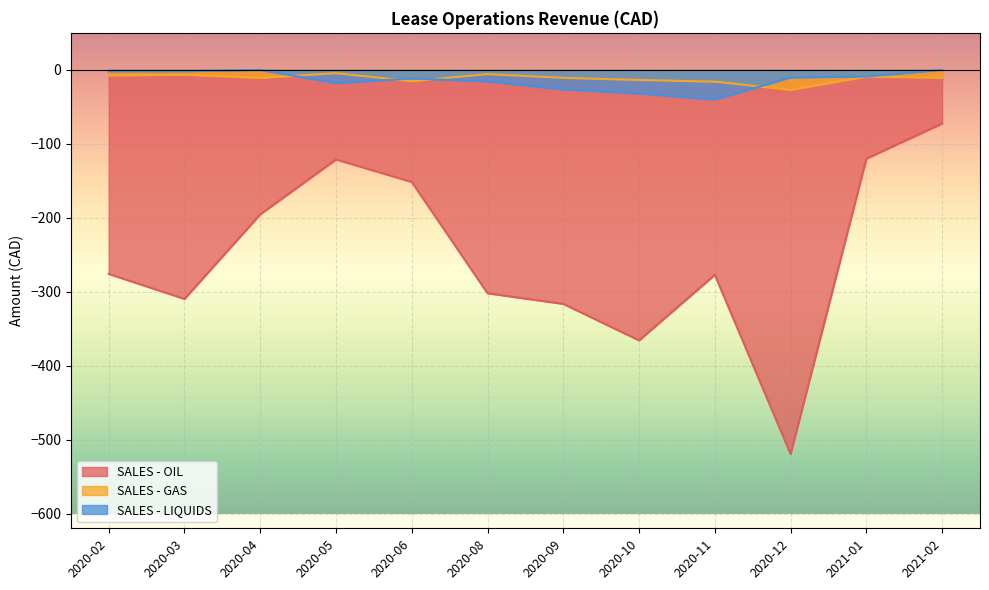

Reading left to right, what are all the values shown in this chart?

SALES - OIL: 2020-02=-276.0	2020-03=-309.8	2020-04=-195.4	2020-05=-121.2	2020-06=-151.7	2020-08=-302.1	2020-09=-316.6	2020-10=-365.9	2020-11=-277.2	2020-12=-519.5	2021-01=-120.1	2021-02=-72.7
SALES - GAS: 2020-02=-7.6	2020-03=-6.5	2020-04=-10.8	2020-05=-4.6	2020-06=-15.3	2020-08=-5.8	2020-09=-10.8	2020-10=-13.7	2020-11=-16.0	2020-12=-27.0	2021-01=-9.1	2021-02=-10.6
SALES - LIQUIDS: 2020-02=-1.9	2020-03=-1.9	2020-04=-0.2	2020-05=-17.9	2020-06=-11.8	2020-08=-15.6	2020-09=-26.4	2020-10=-31.9	2020-11=-40.3	2020-12=-10.3	2021-01=-9.0	2021-02=0.0